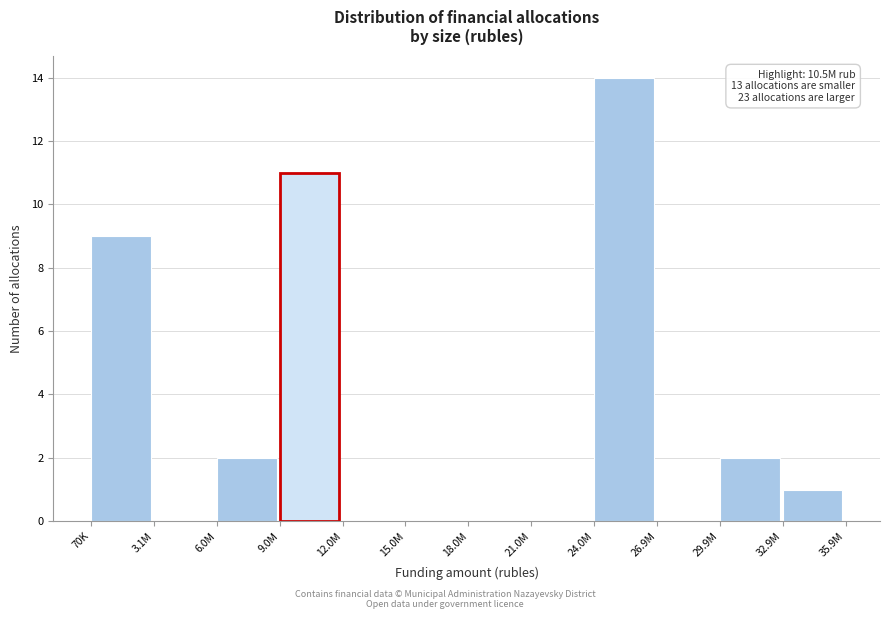

Reading right to left, extract all data points from this chart.

32.9M=1	29.9M=2	26.9M=0	24.0M=14	21.0M=0	18.0M=0	15.0M=0	12.0M=0	9.0M=11	6.0M=2	3.1M=0	70K=9